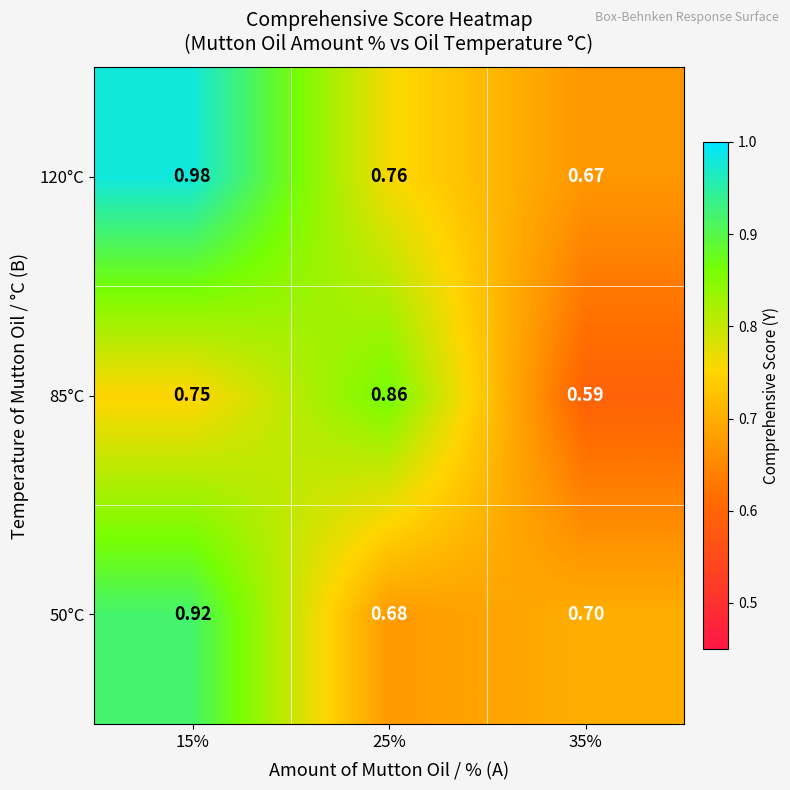

What is the total value across all series at 35%?

2.0